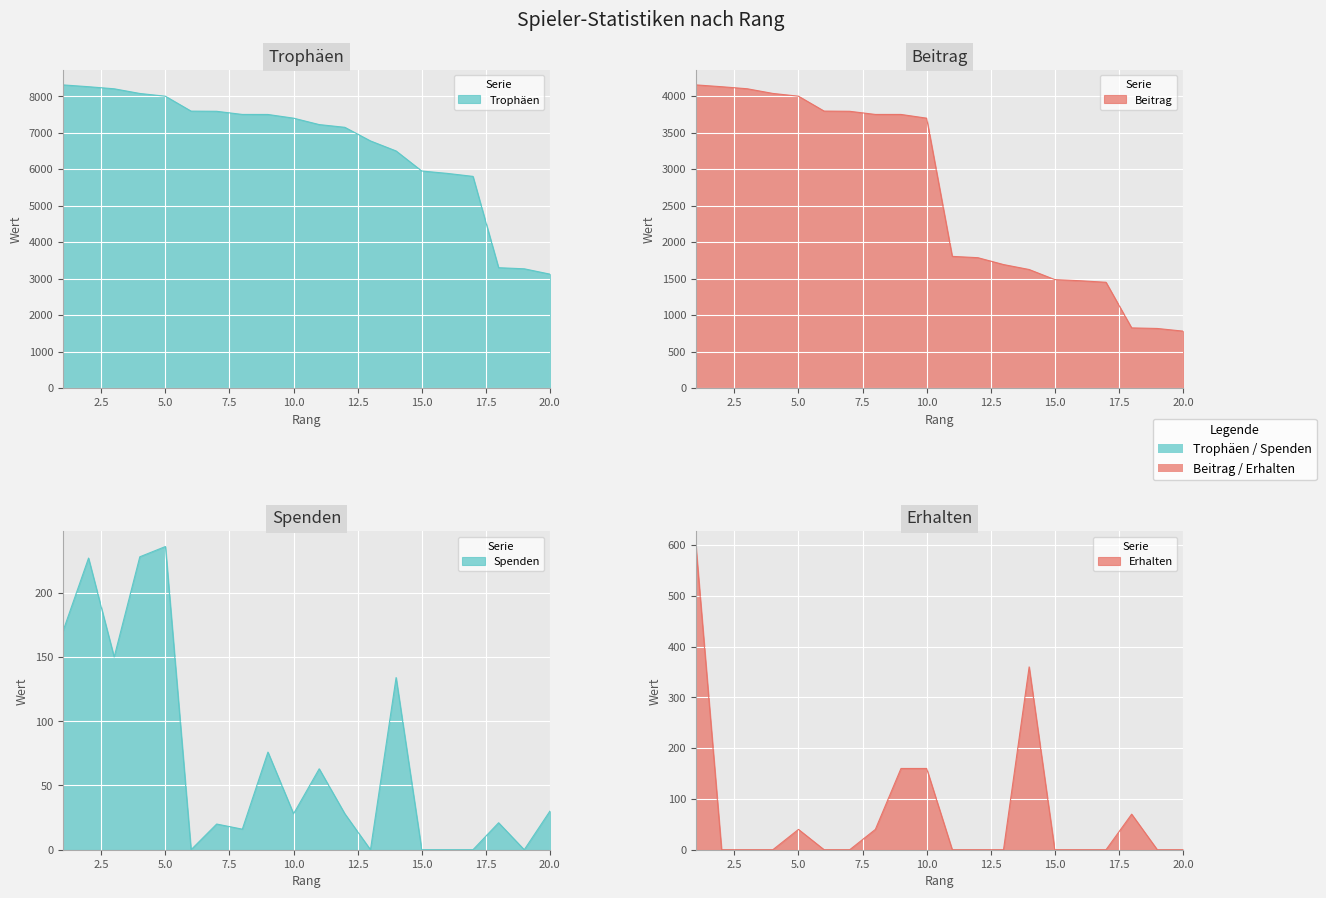

Rank the series by their maximum value, from lowest to highest.

Spenden, Erhalten, Beitrag, Trophäen